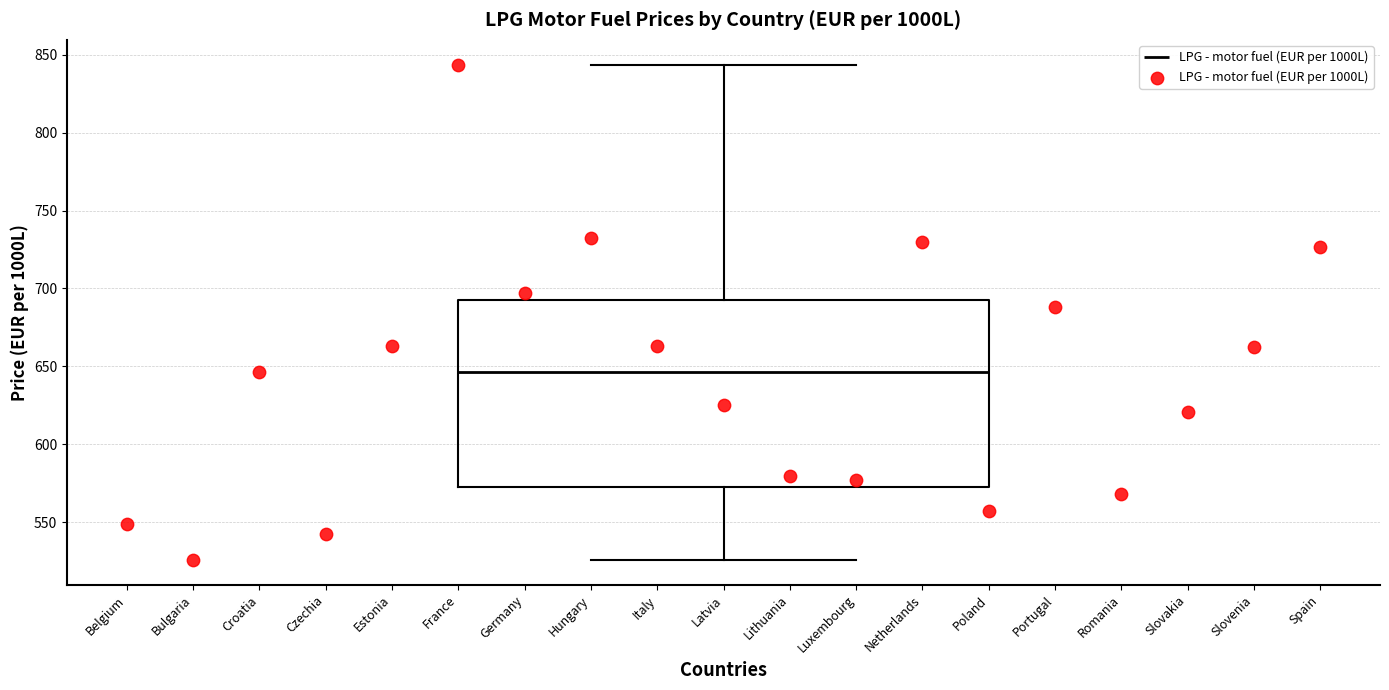

Where does the lower whisker of the box for Latvia end on the y-axis? The values are not printed on the chart, so give them approximately, as read against the axis.

525